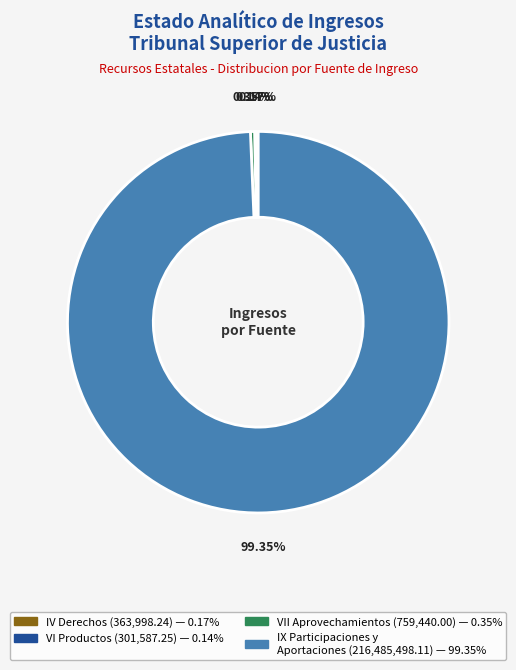

To the nearest percent, what is the difference between the largest and smallest slice percentages?

99%